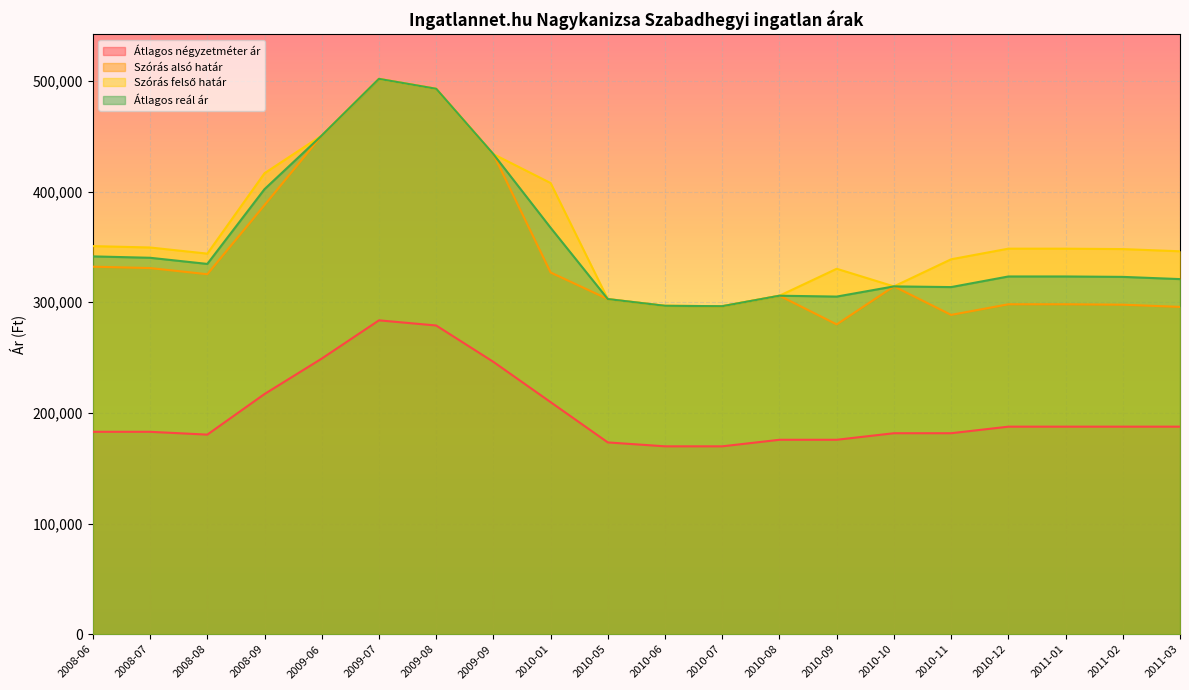

Rank the categories by Szórás felső határ value from lowest to highest.

2010-07, 2010-06, 2010-05, 2010-08, 2010-10, 2010-09, 2010-11, 2008-08, 2011-03, 2011-02, 2010-12, 2011-01, 2008-07, 2008-06, 2010-01, 2008-09, 2009-09, 2009-06, 2009-08, 2009-07